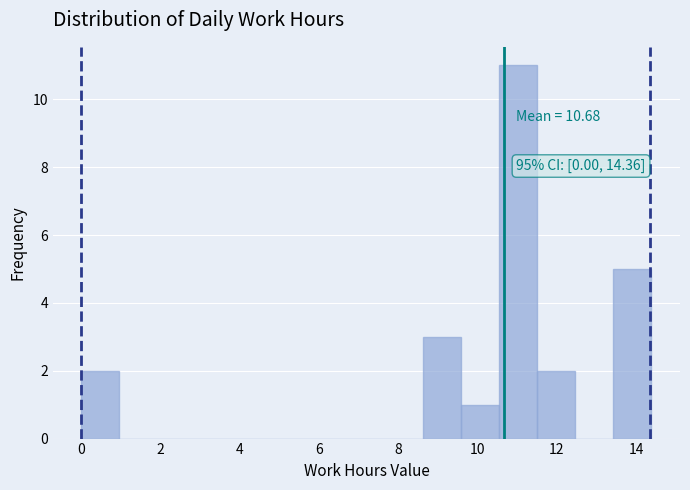

Over which range of the x-axis is the bar tallest?

10.6 to 11.6